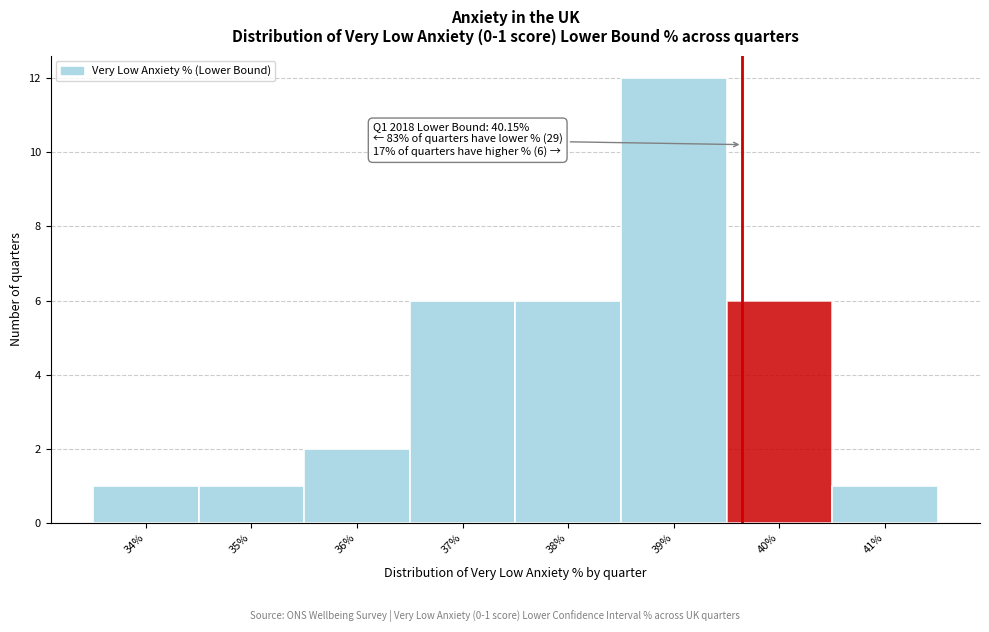

Reading right to left, extract all data points from this chart.

41%=1	40%=6	39%=12	38%=6	37%=6	36%=2	35%=1	34%=1